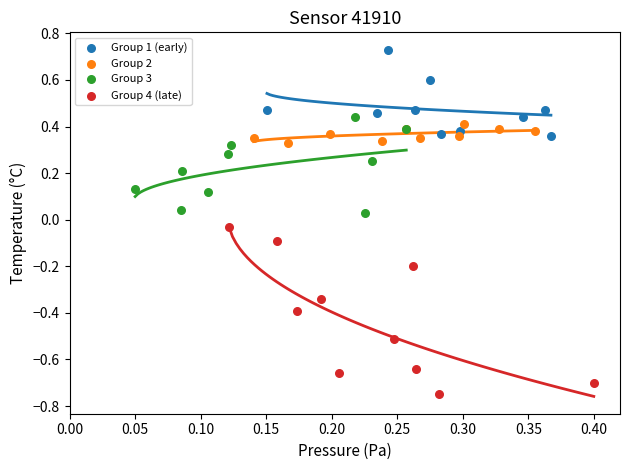

Which series reaches the minimum Y coordinate?

Group 4 (late)